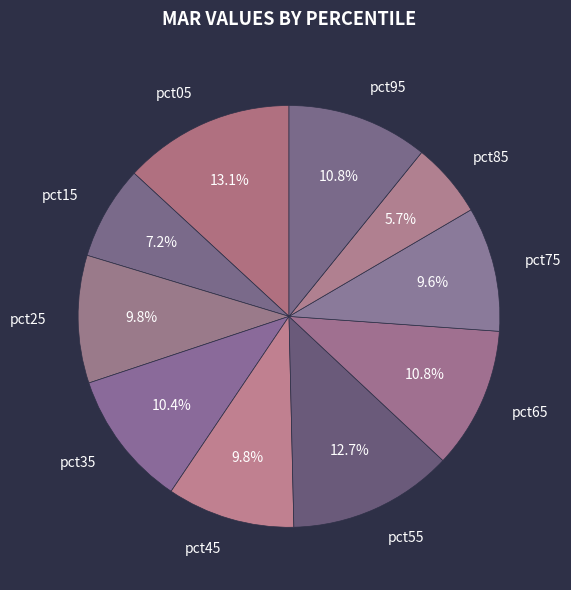

Is there any slice that represents more than half of the pie?

No